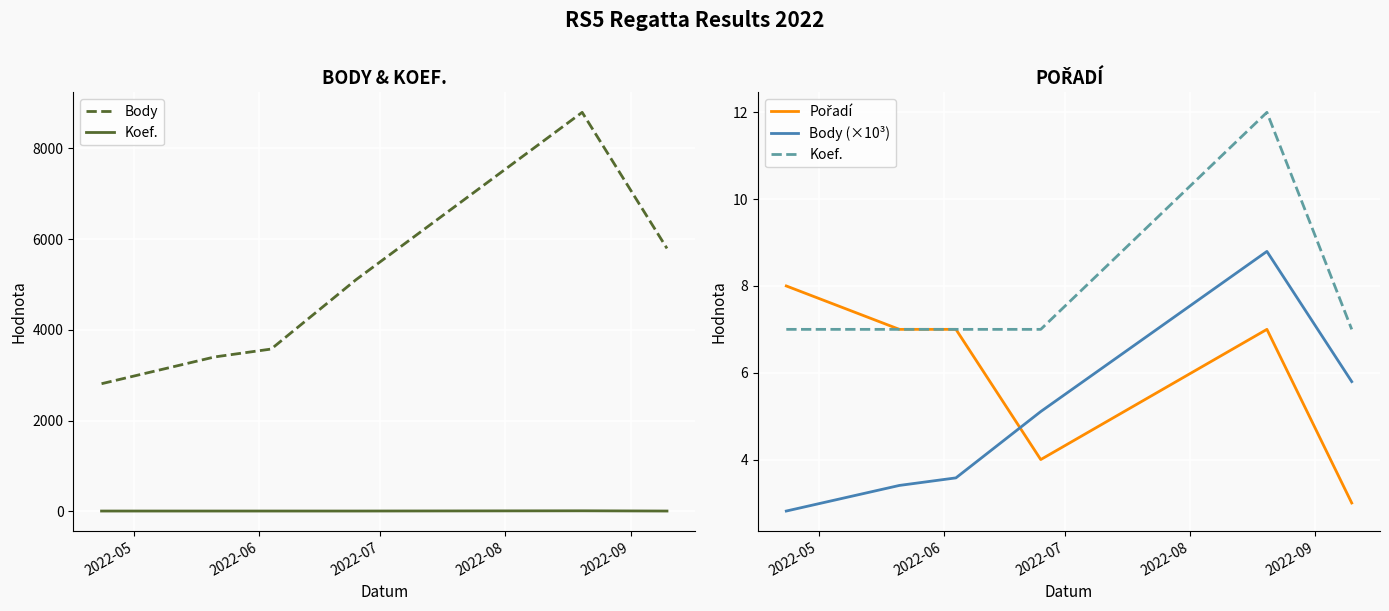

What is the difference between the highest and lowest values at 2022-05?

2811.2